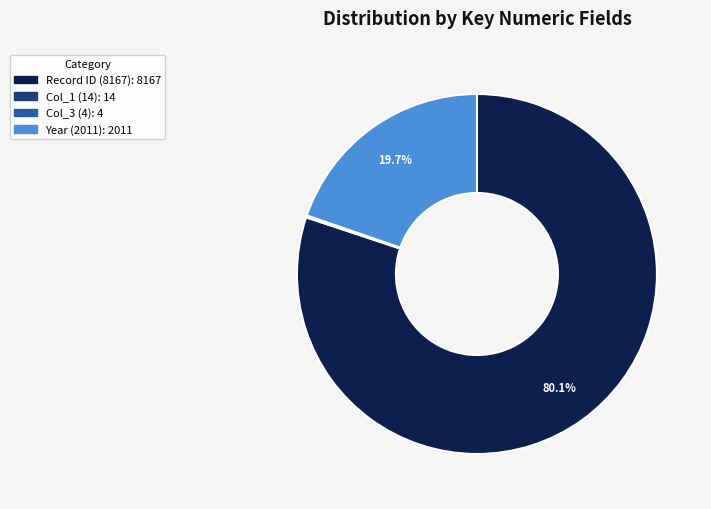

Is there any slice that represents more than half of the pie?

Yes